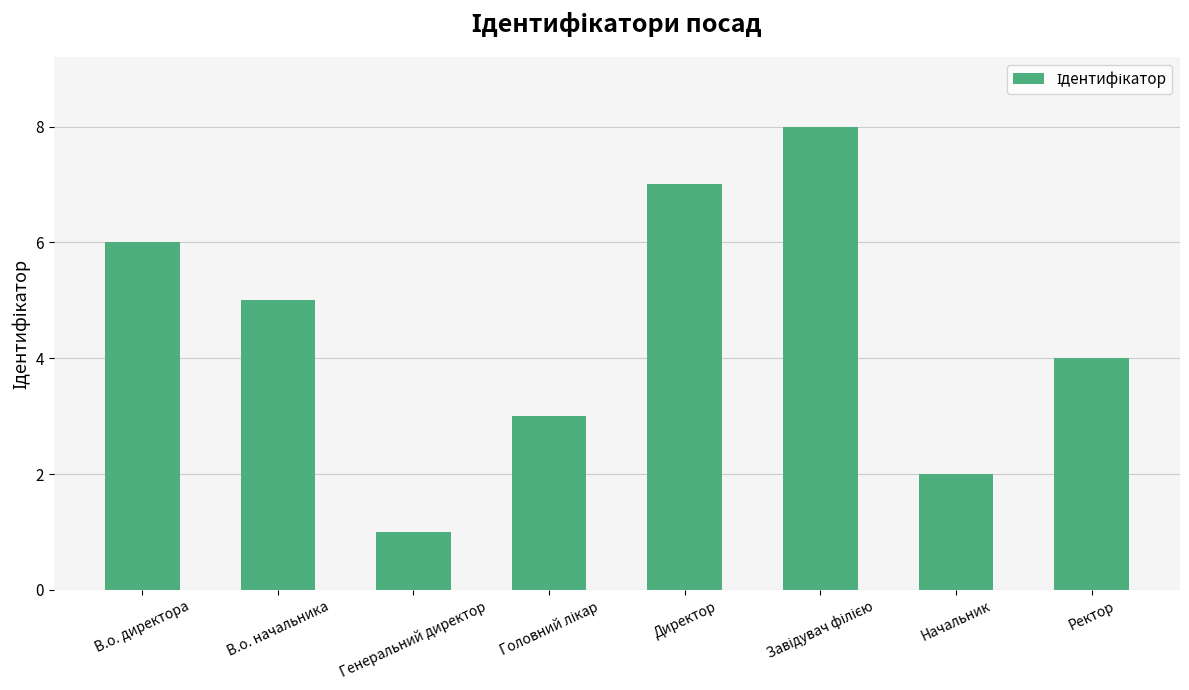

What is the label of the 8th bar from the right?

В.о. директора